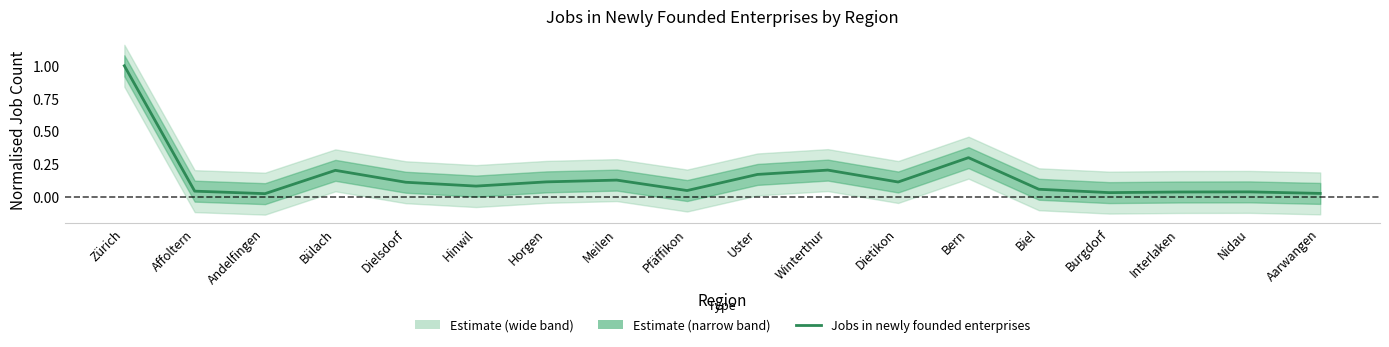

Reading right to left, what are all the values shown in this chart?

Aarwangen=0.0	Nidau=0.0	Interlaken=0.0	Burgdorf=0.0	Biel=0.1	Bern=0.3	Dietikon=0.1	Winterthur=0.2	Uster=0.2	Pfäffikon=0.0	Meilen=0.1	Horgen=0.1	Hinwil=0.1	Dielsdorf=0.1	Bülach=0.2	Andelfingen=0.0	Affoltern=0.0	Zürich=1.0